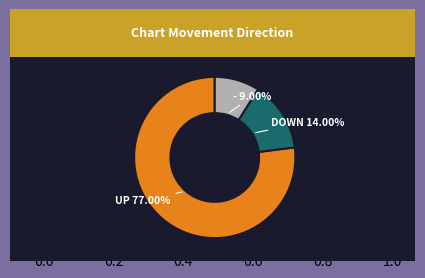

Does any single category account for the majority?

Yes